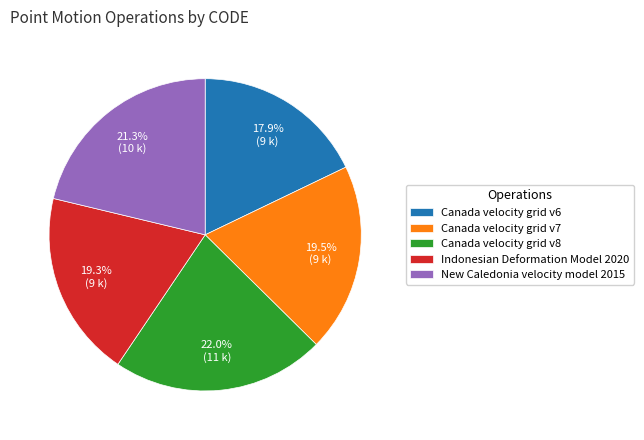

What percentage is the New Caledonia velocity model 2015 slice, to the nearest percent?

21%